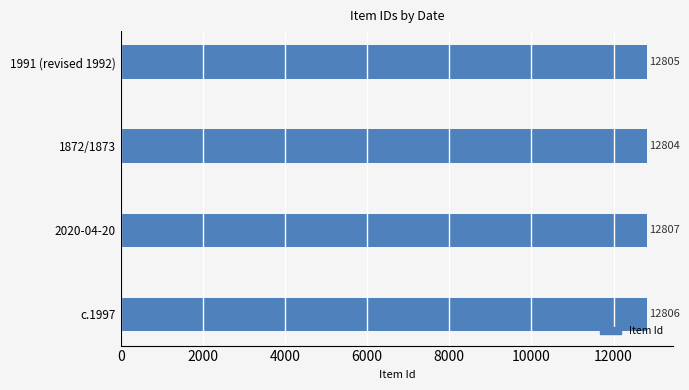

Count the number of data series in this chart.

1